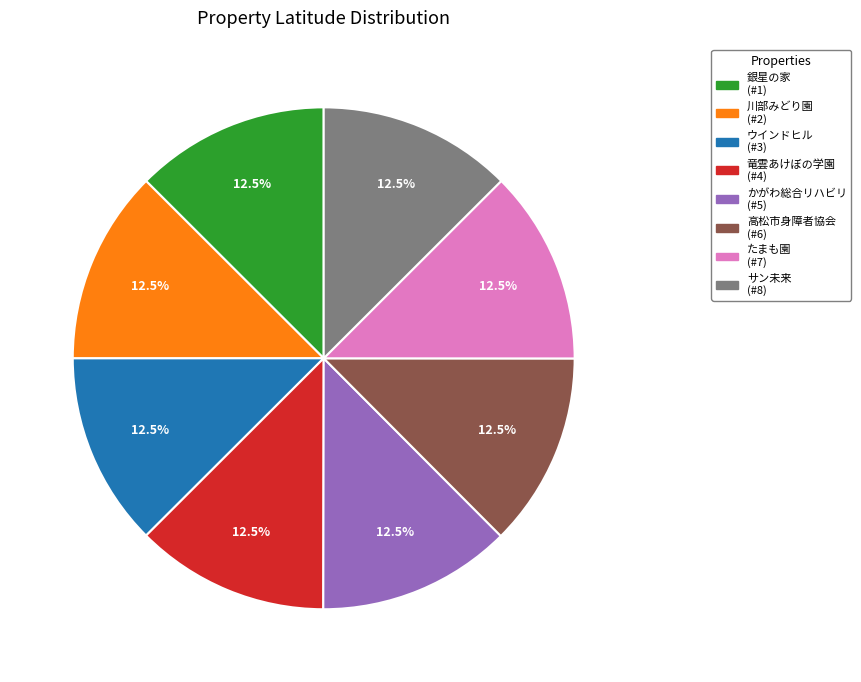

Is there a majority slice in this chart?

No